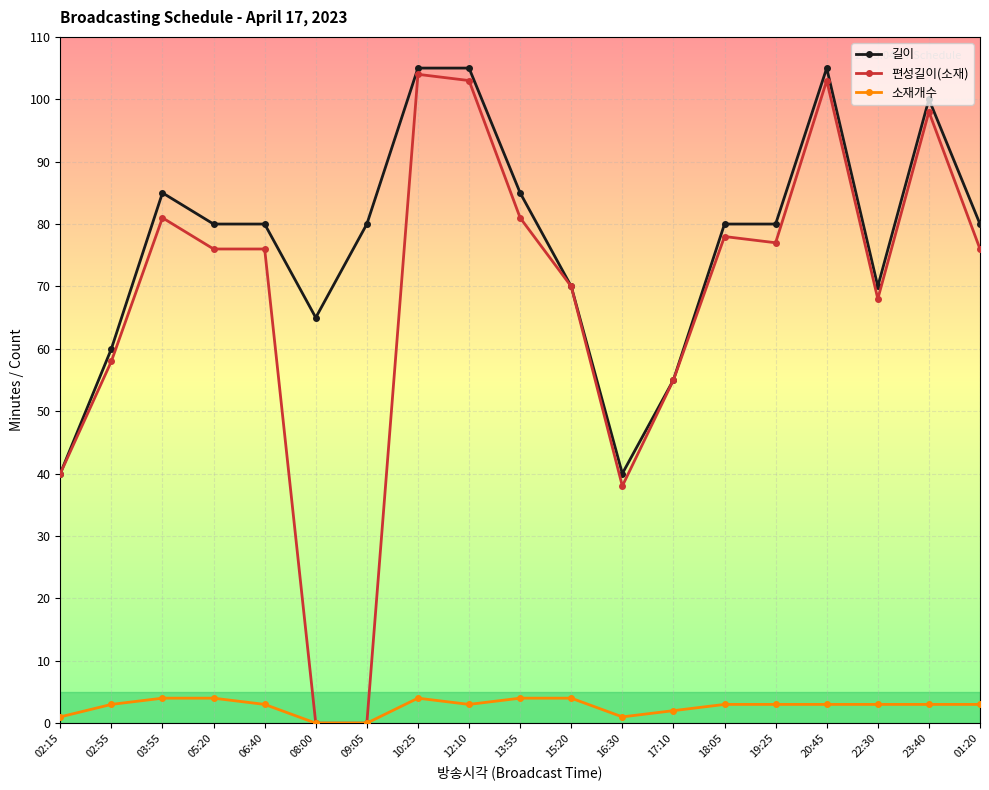

What is the highest value of the 편성길이(소재) series?

104